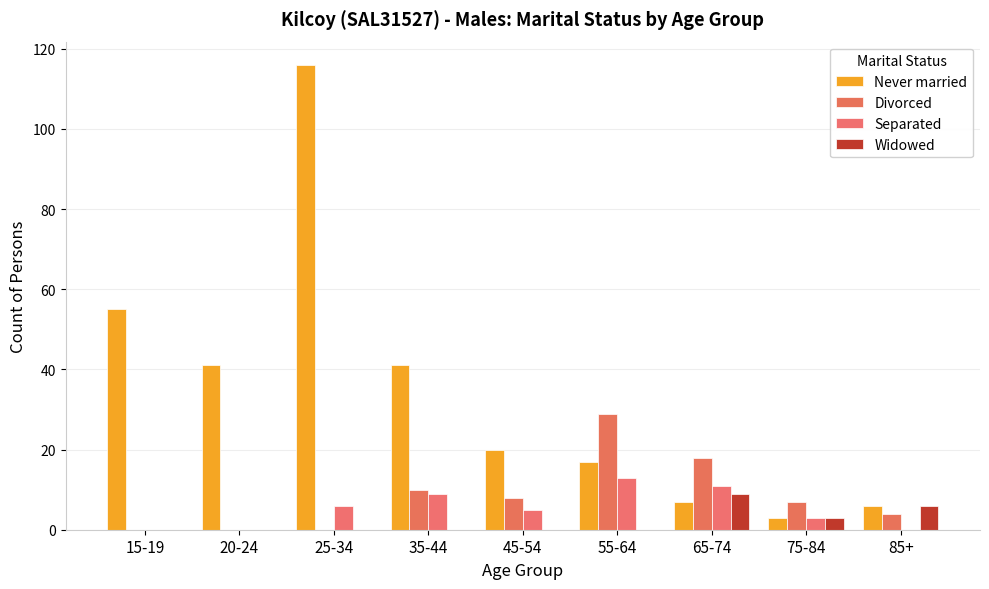

Which series changed the most between 35-44 and 85+?

Never married